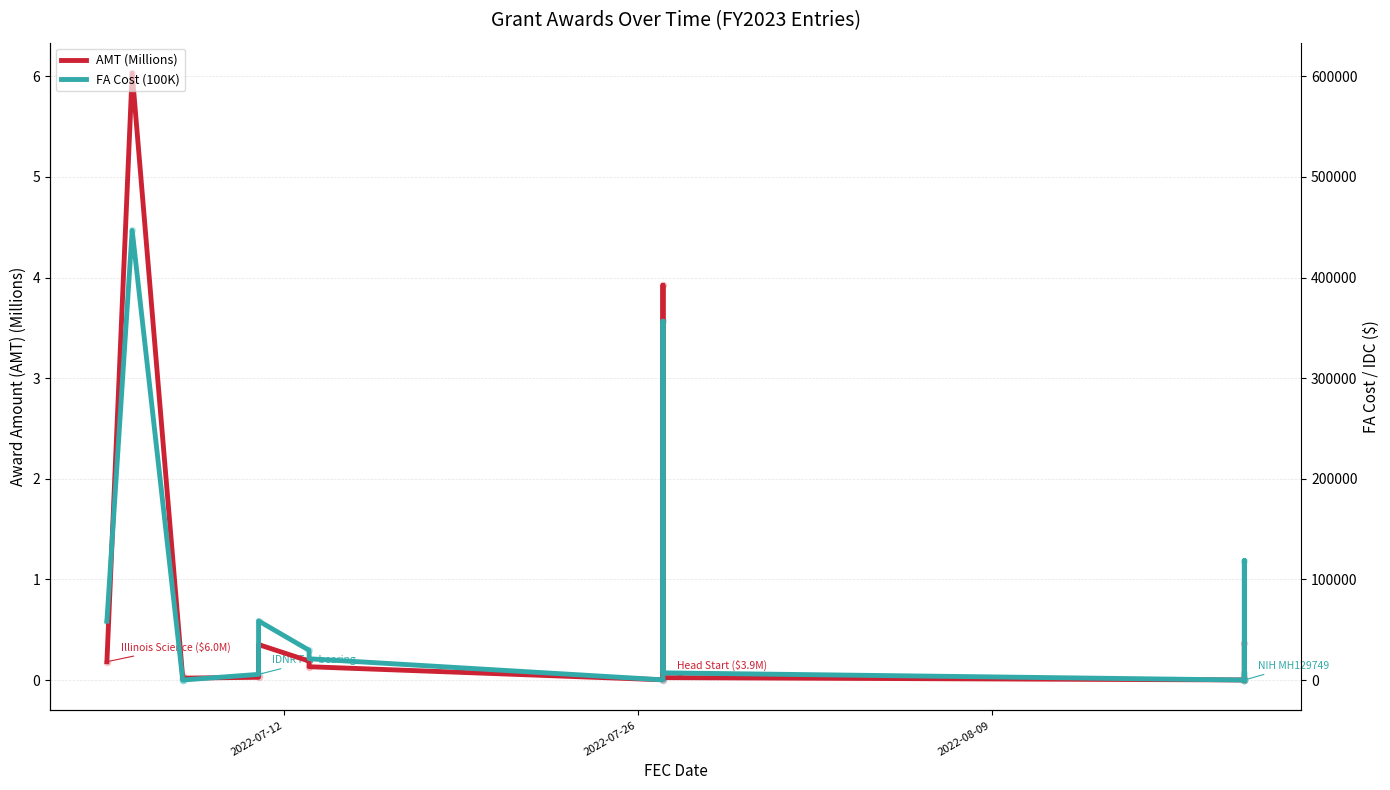

Which series has the largest total across all categories?

AMT (Millions)